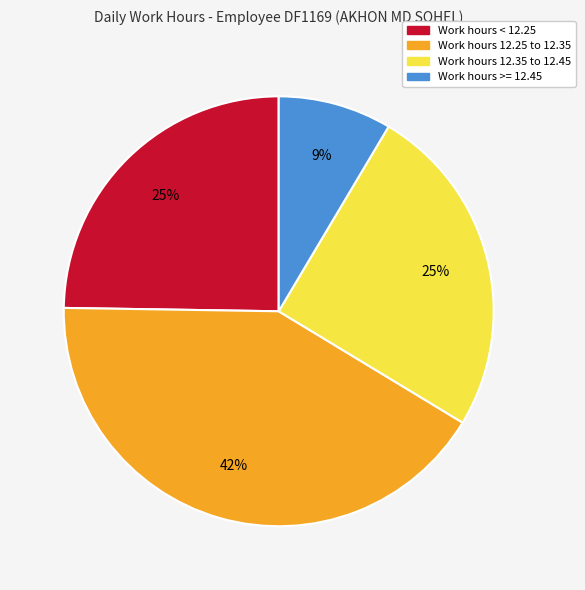

To the nearest percent, what is the average slice percentage?

25%